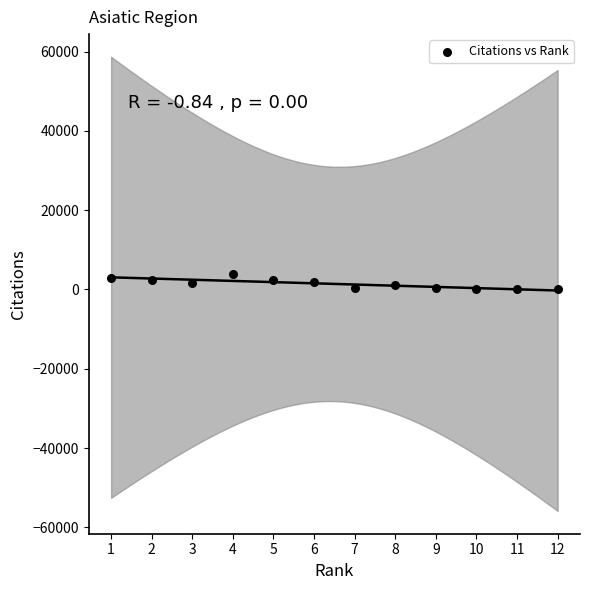

What is the range of Y values (max minus min)?

3870